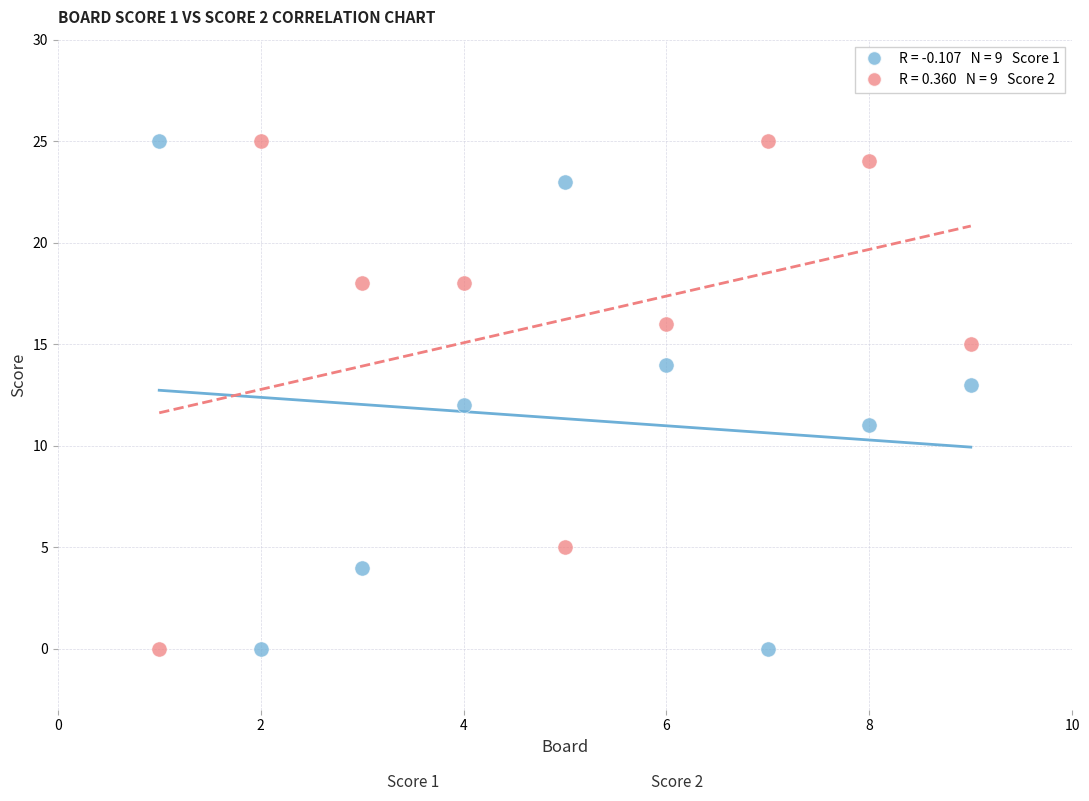

Across all data points, what is the range of X values (max minus min)?

8